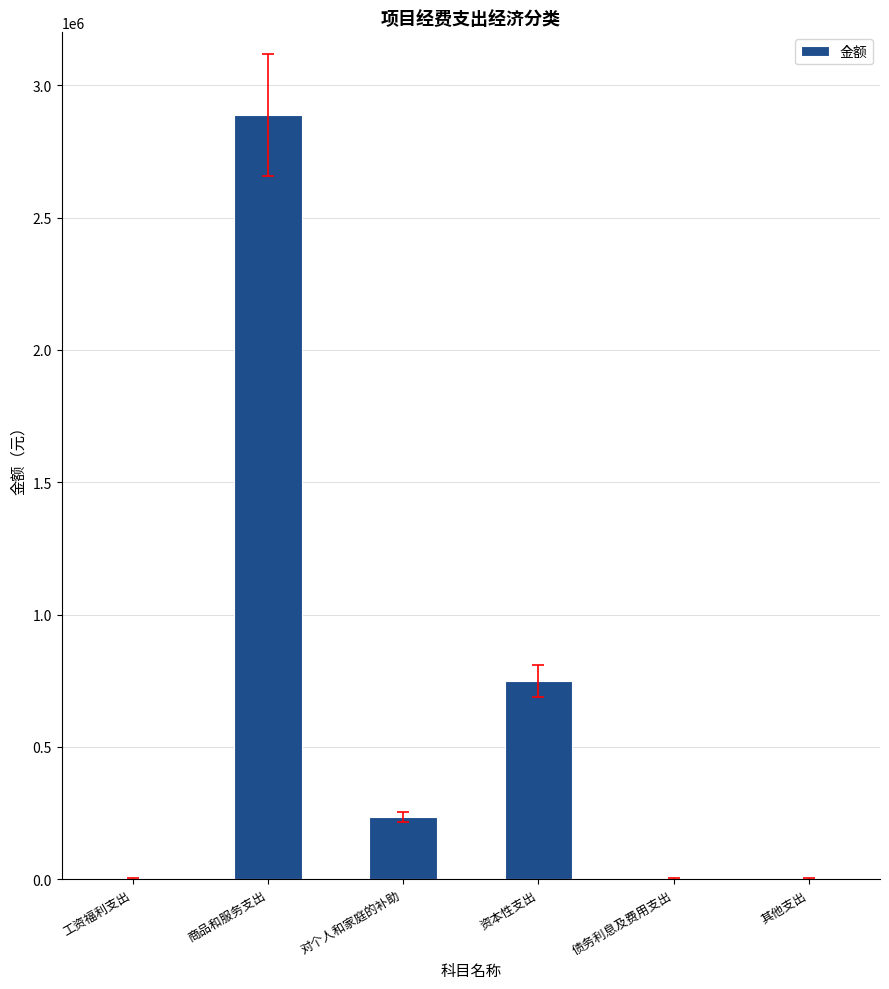

What is the sum of all values?

3869379.3